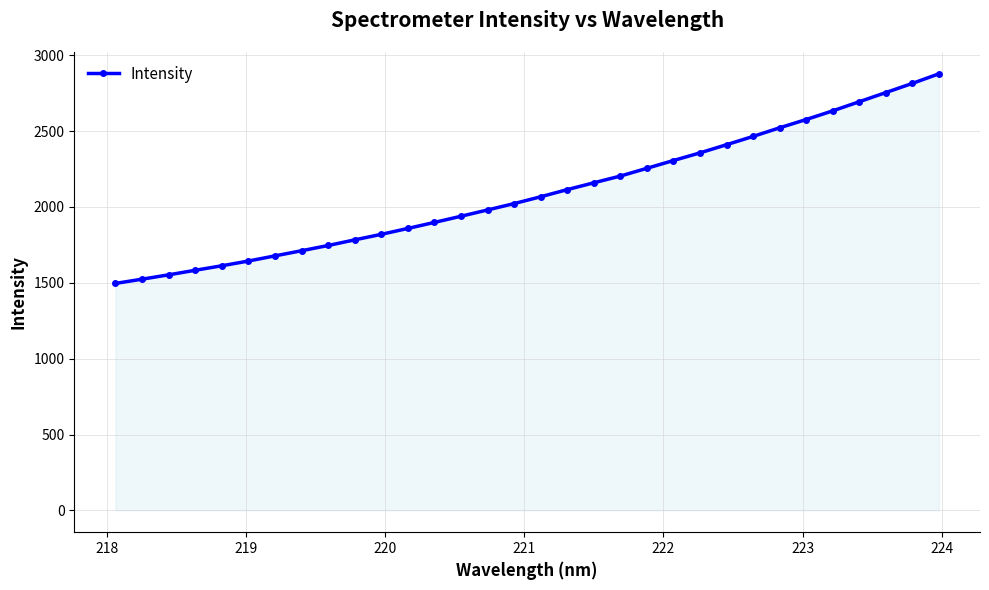

What is the value of the 4th point from the left?

1582.6